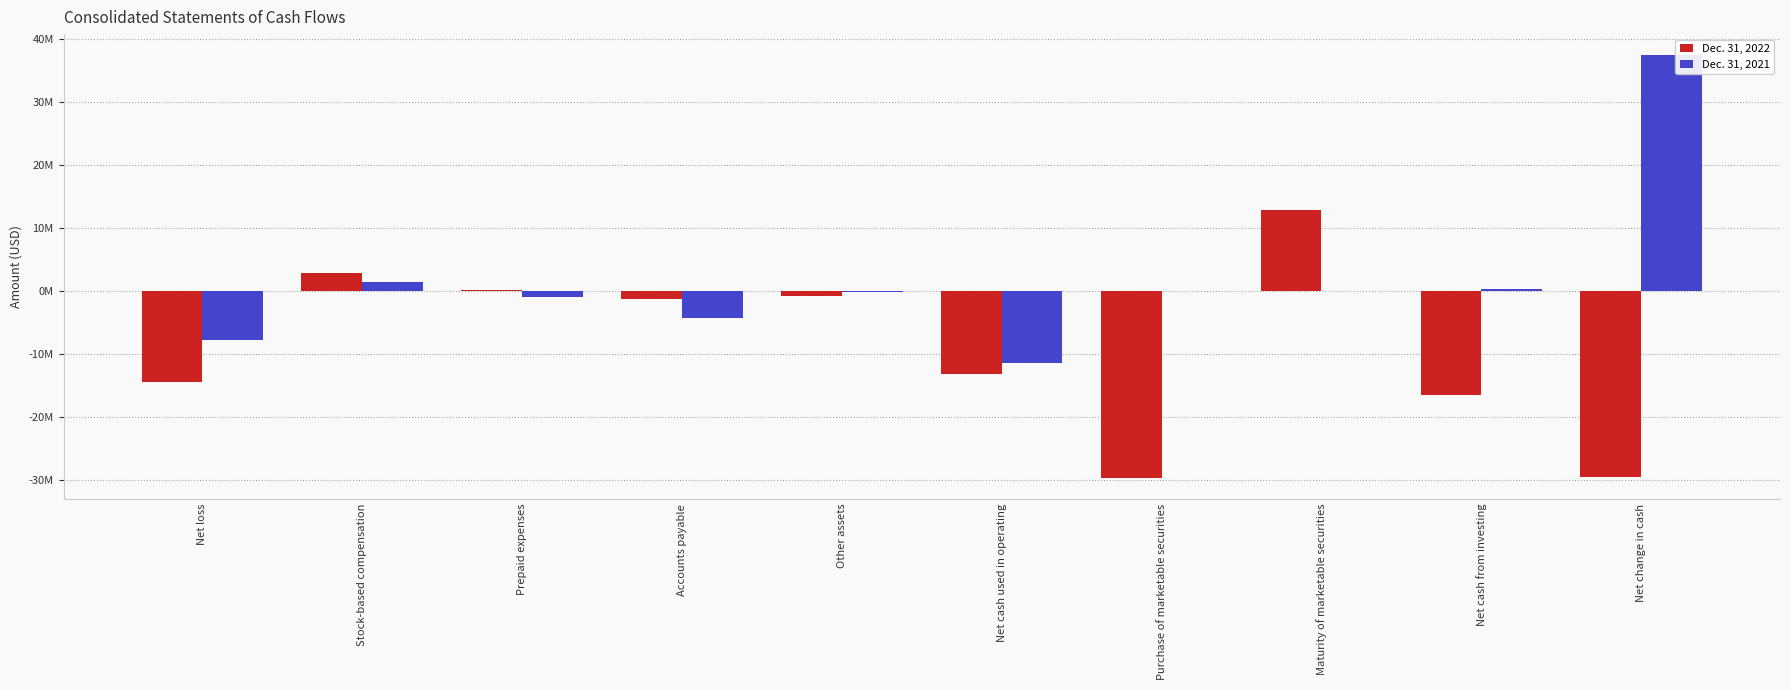

What is the highest value of the Dec. 31, 2022 series?

13000000